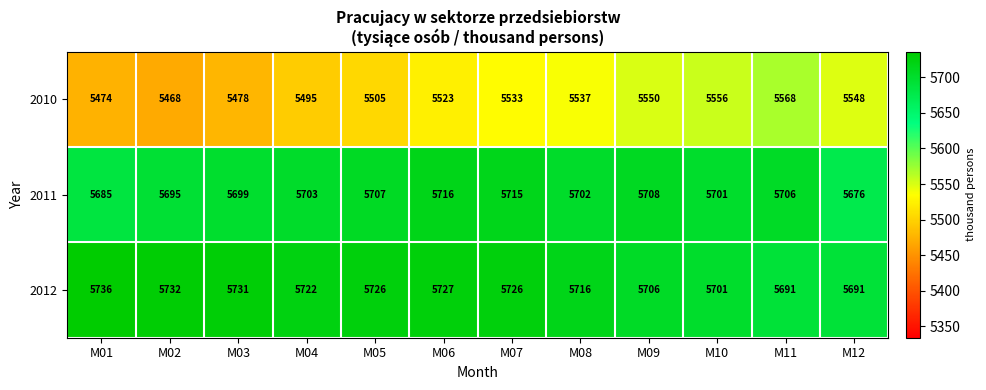

The value of 2010 at M04 is 1354. True or false?

False